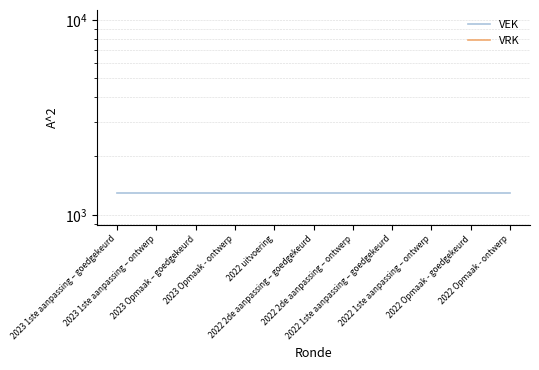

Rank the series at 2022 2de aanpassing – ontwerp from highest to lowest value.

VEK, VRK